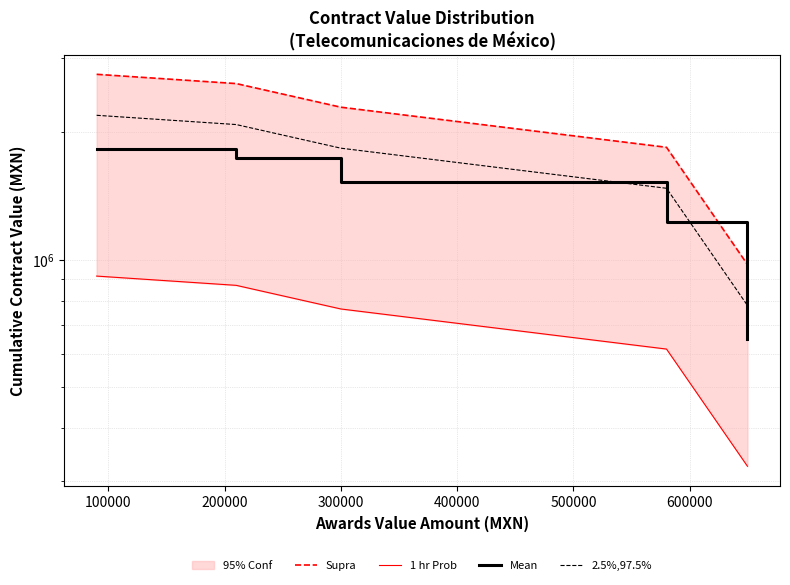

True or false: 1 hr Prob and Supra intersect in this chart.

False